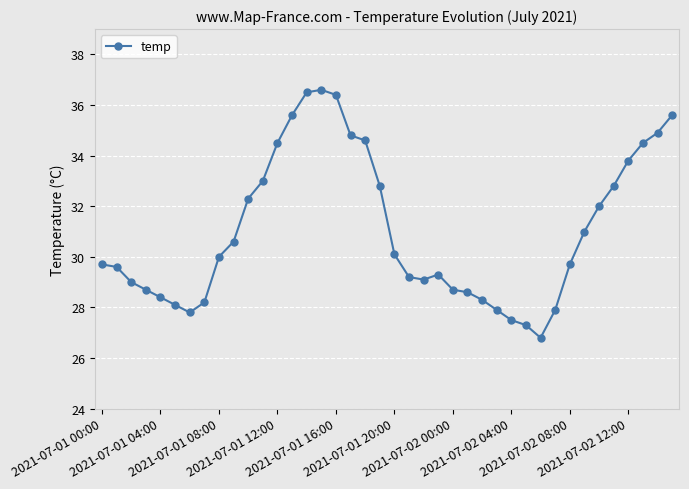

What is the sum of all values?

1242.2